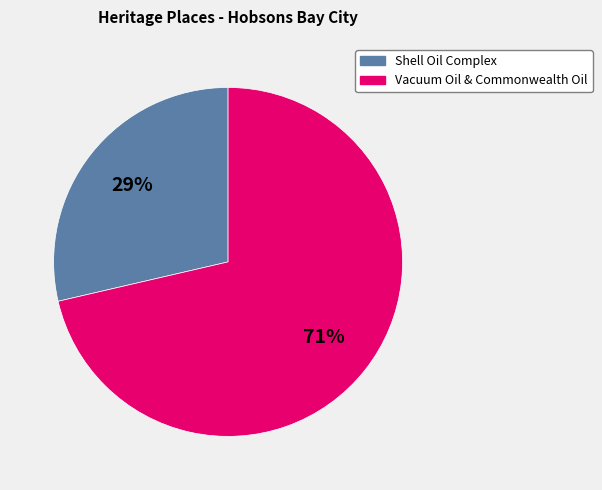

Does any single category account for the majority?

Yes